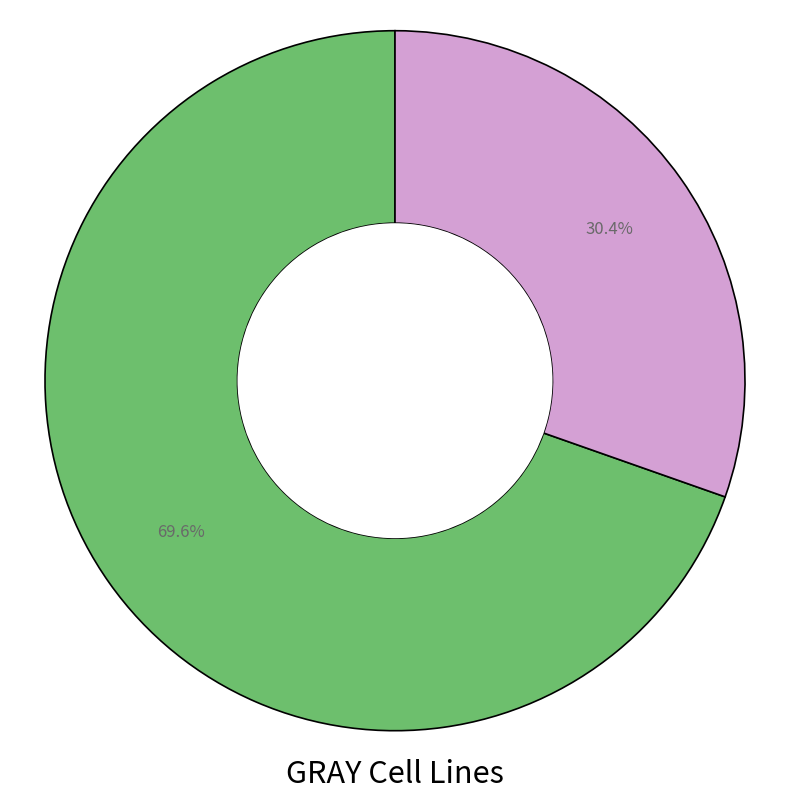

Is there a majority slice in this chart?

Yes